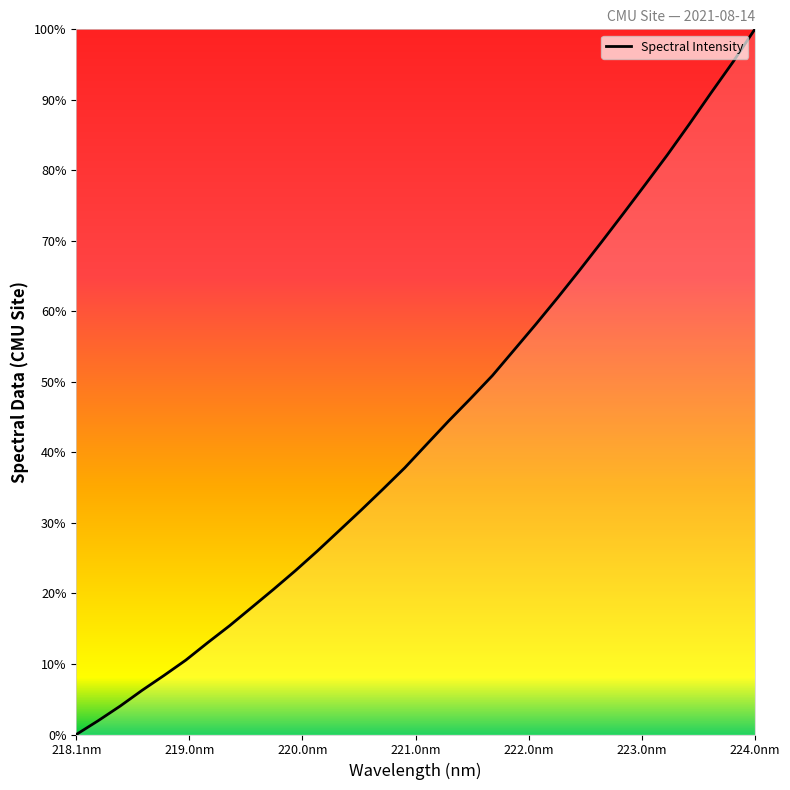

What is the difference between the maximum and minimum values?

100.0